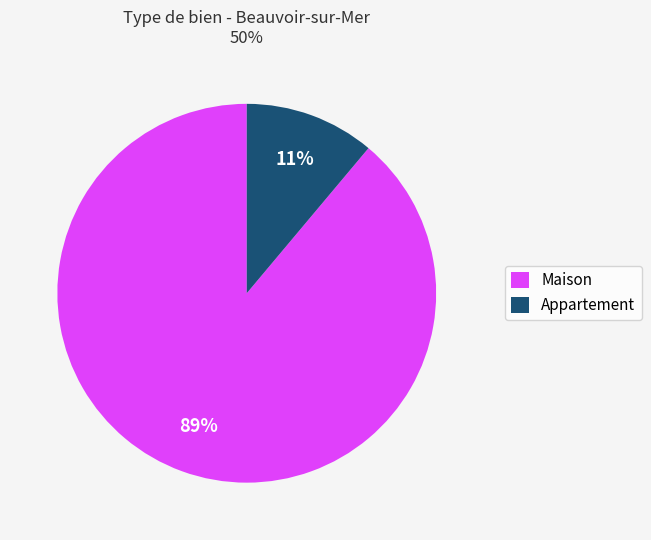

Which slice is the smallest?

Appartement